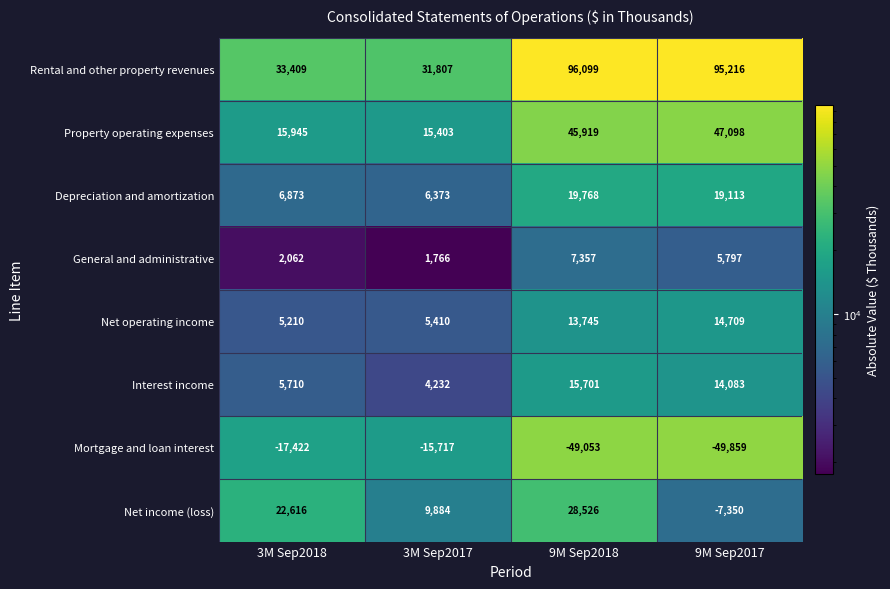

What is the difference between the second highest and second lowest values in the Interest income series?

8373